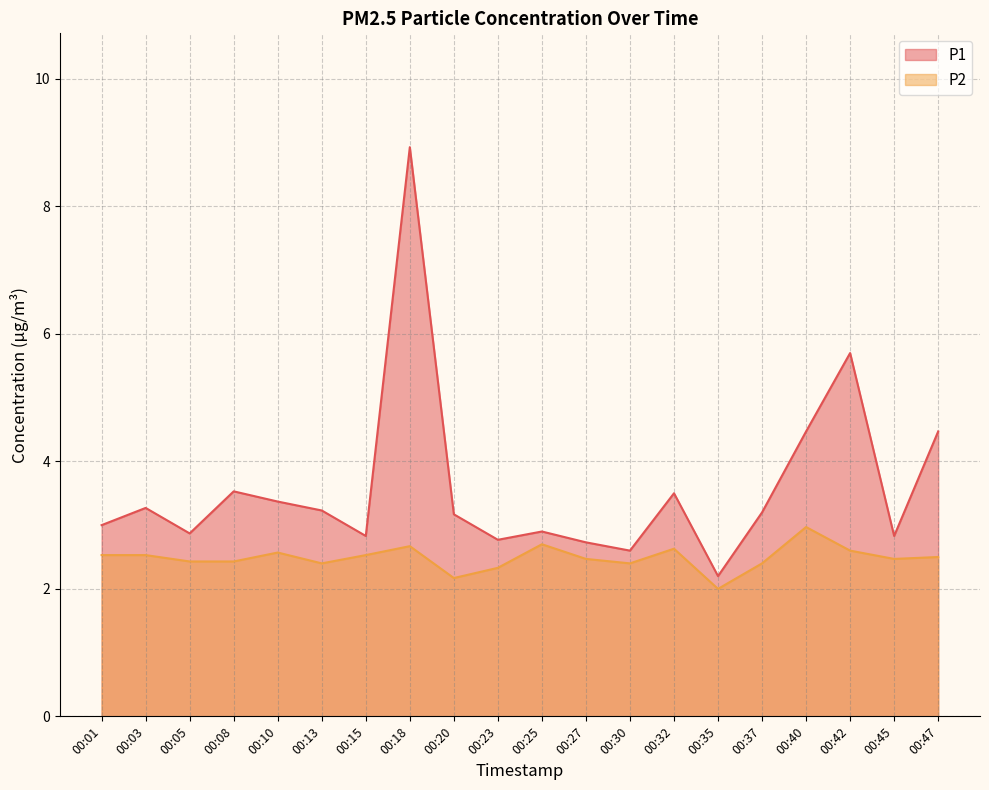

What is the value of the P1 point at the 19th from the left?

2.8